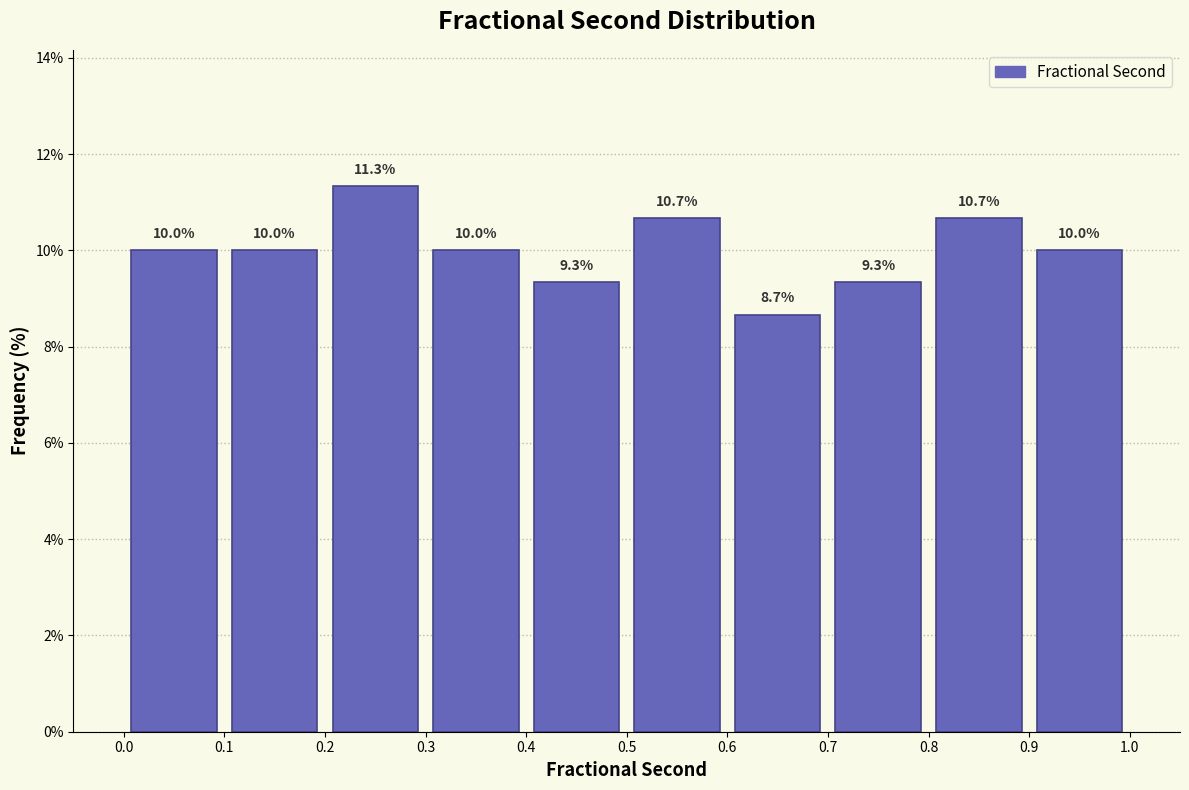

How tall is the bar that spans 0.5 to 0.6 on the x-axis?

10.7